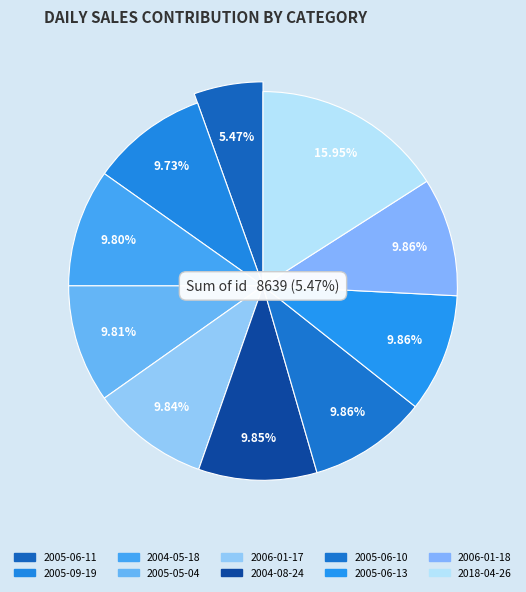

To the nearest percent, what is the difference between the largest and smallest slice percentages?

10%